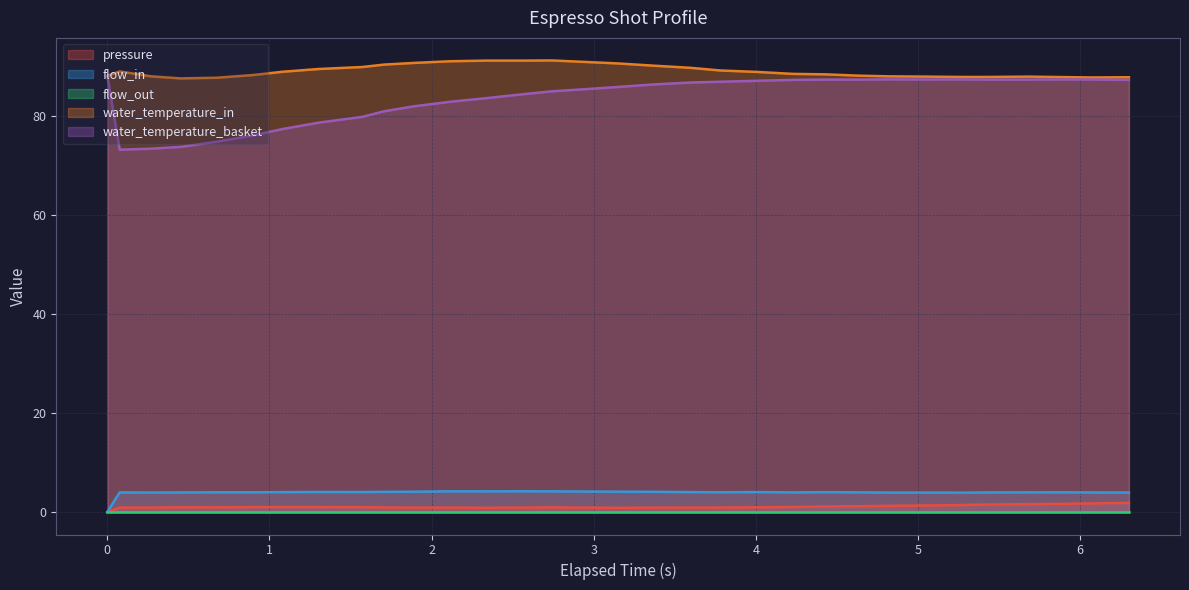

True or false: water_temperature_basket and water_temperature_in intersect in this chart.

False